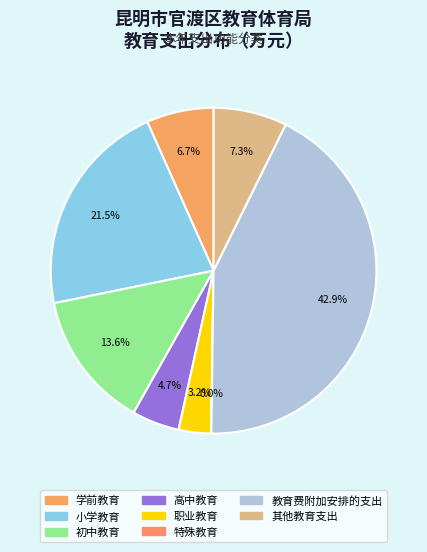

True or false: 初中教育 accounts for 25% of the total.

False